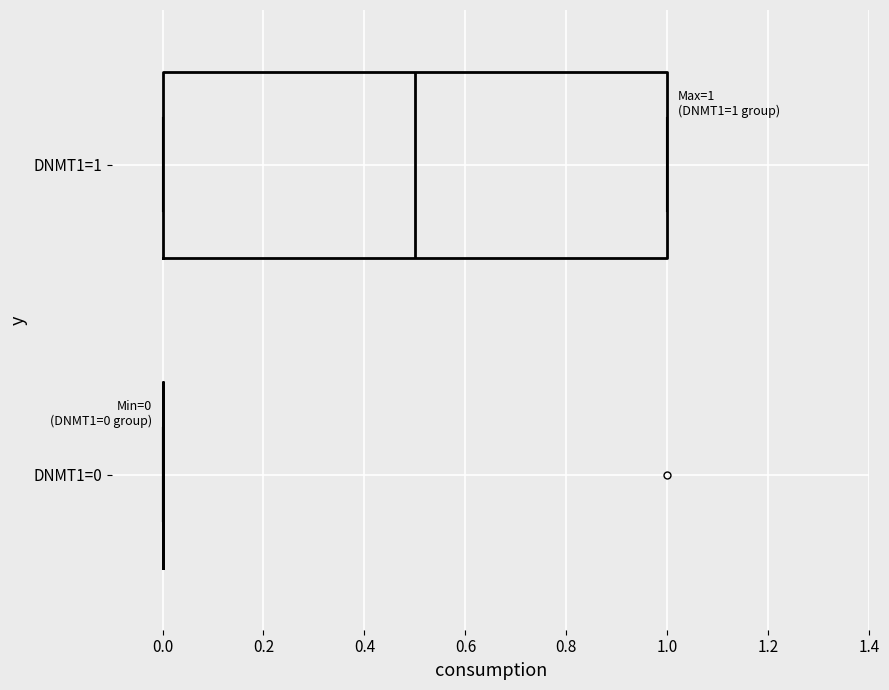

Which box is the widest, from its left edge to its right edge?

DNMT1=1